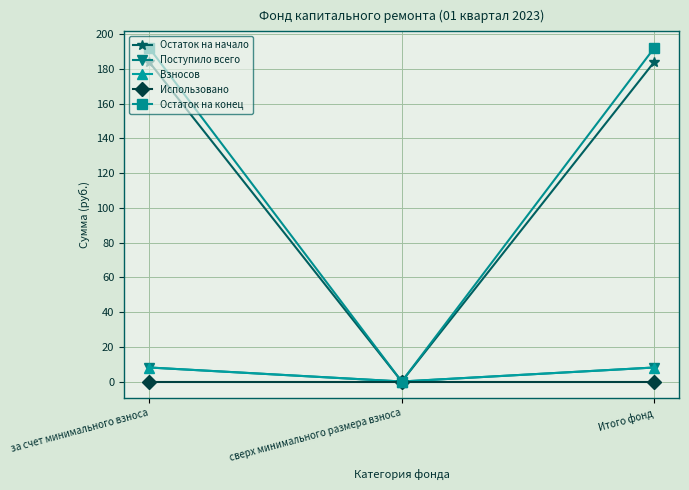

Reading right to left, transcribe all the data shown in this chart.

Остаток на начало: 183.9	0.0	183.9
Поступило всего: 8.1	0.0	8.1
Взносов: 8.1	0.0	8.1
Использовано: 0.0	0.0	0.0
Остаток на конец: 192.0	0.0	192.0